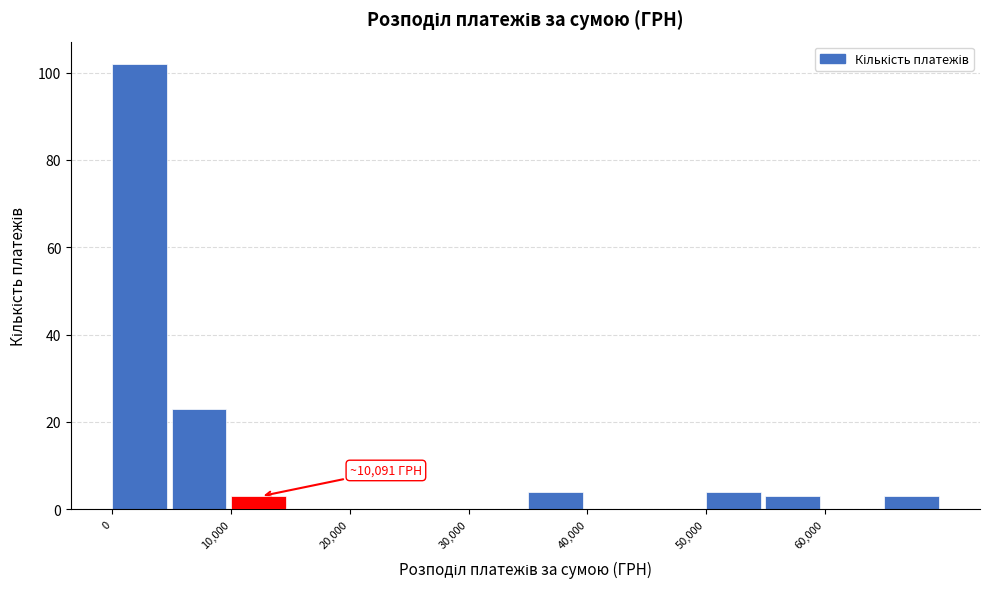

Which range on the x-axis has the tallest bar?

0 to 5000